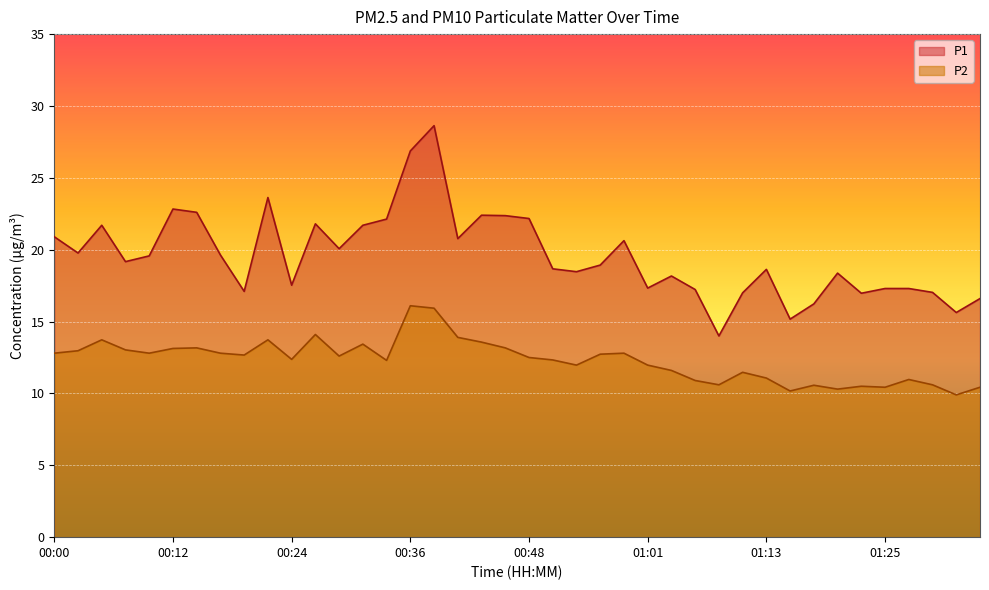

At which category does P1 reach its first local peak?

00:05